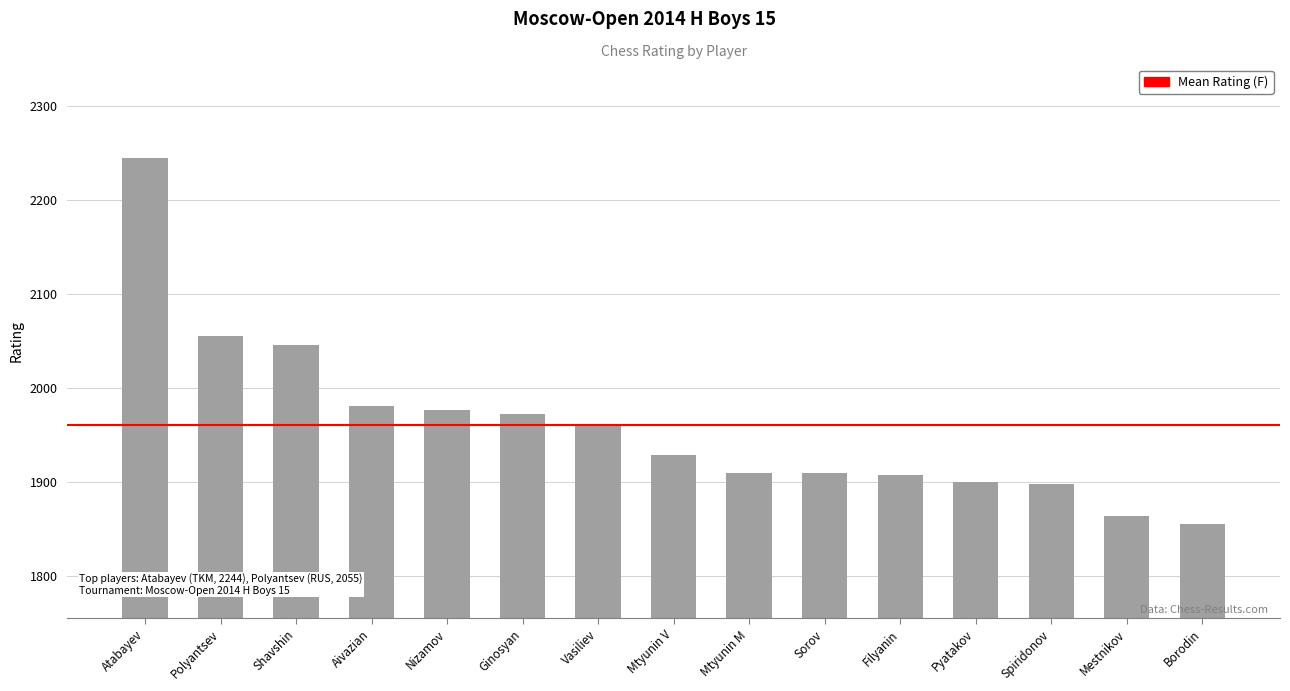

Approximately how many times larger is the value at Mestnikov compared to Nizamov?

0.9